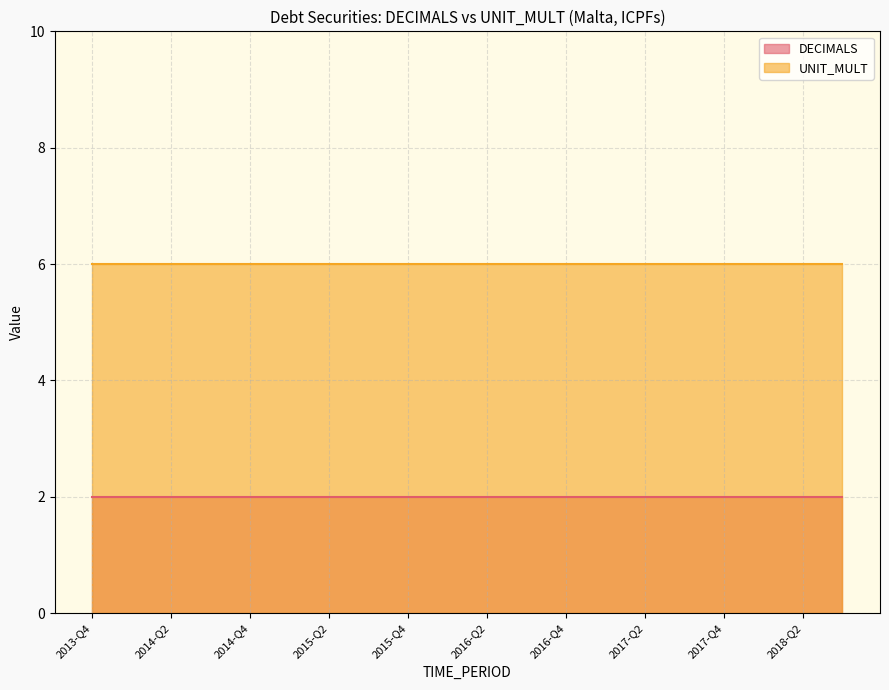

Which series has the largest total across all categories?

UNIT_MULT